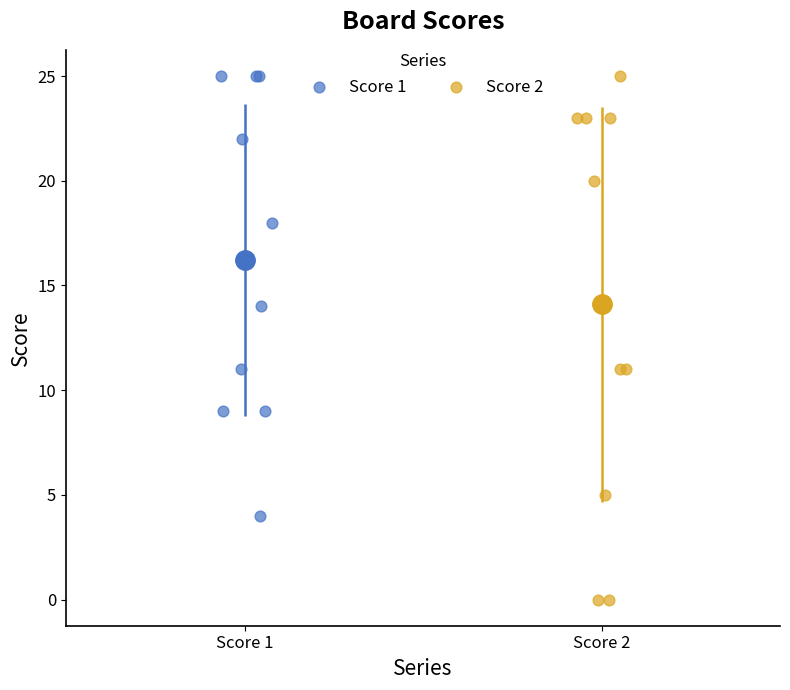

Which series has the widest spread of Y values?

Score 2